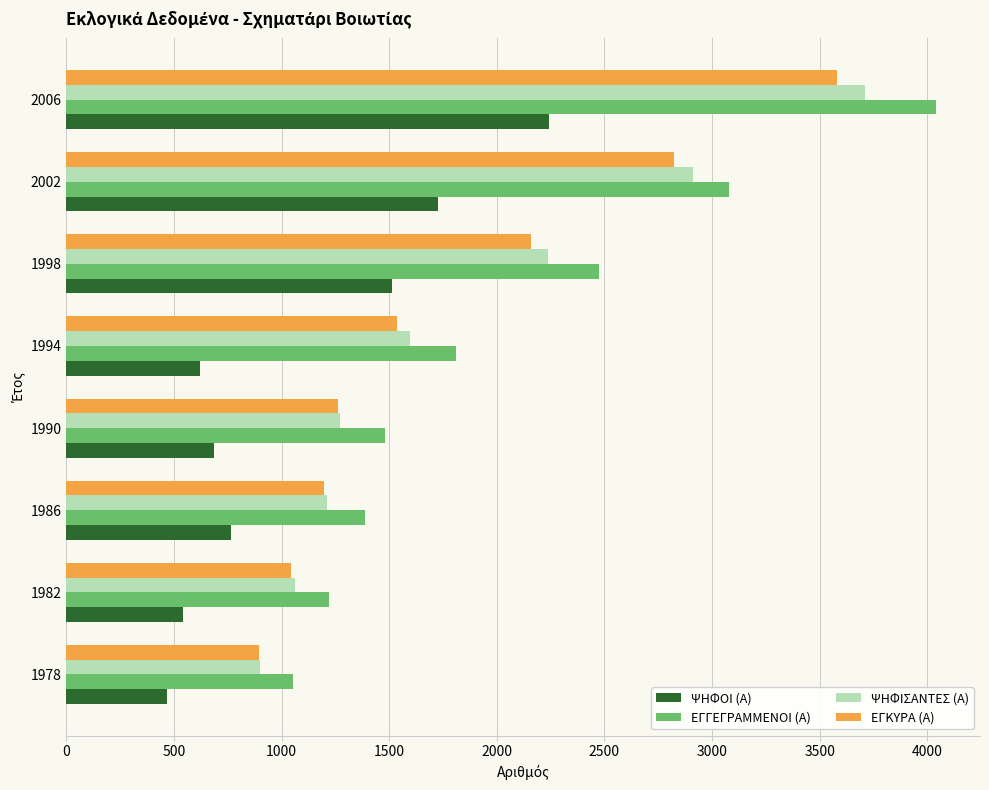

At which category is the sum across all series the highest?

2006